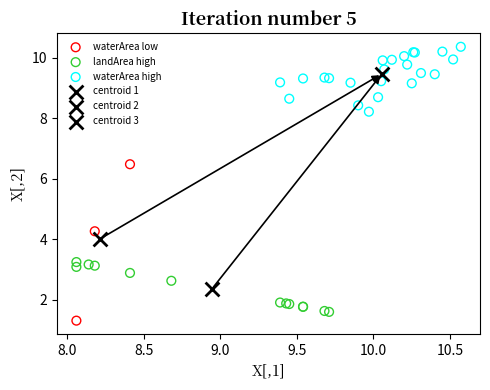

Which series contains the lowest Y value?

waterArea low